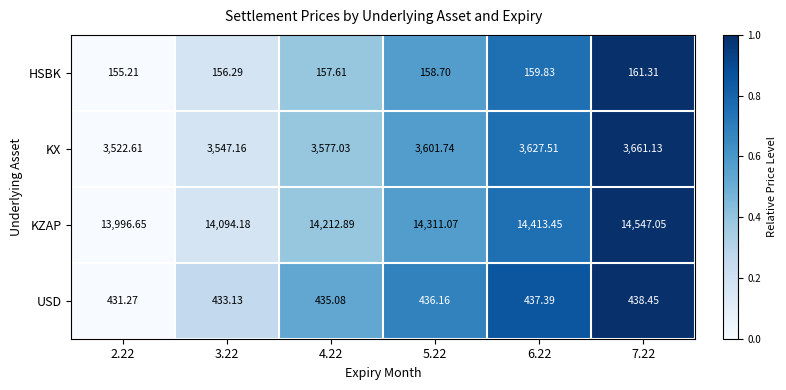

Rank the series at 5.22 from highest to lowest value.

KZAP, KX, USD, HSBK